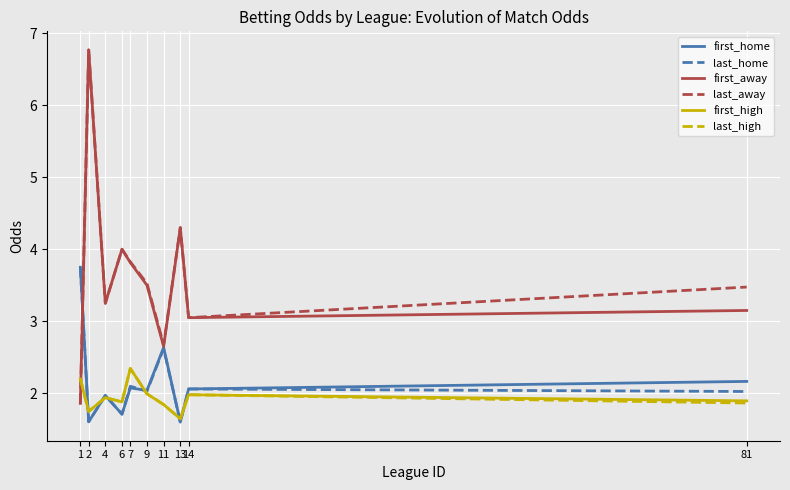

Is it true that last_high equals 2.0 at 14?

True